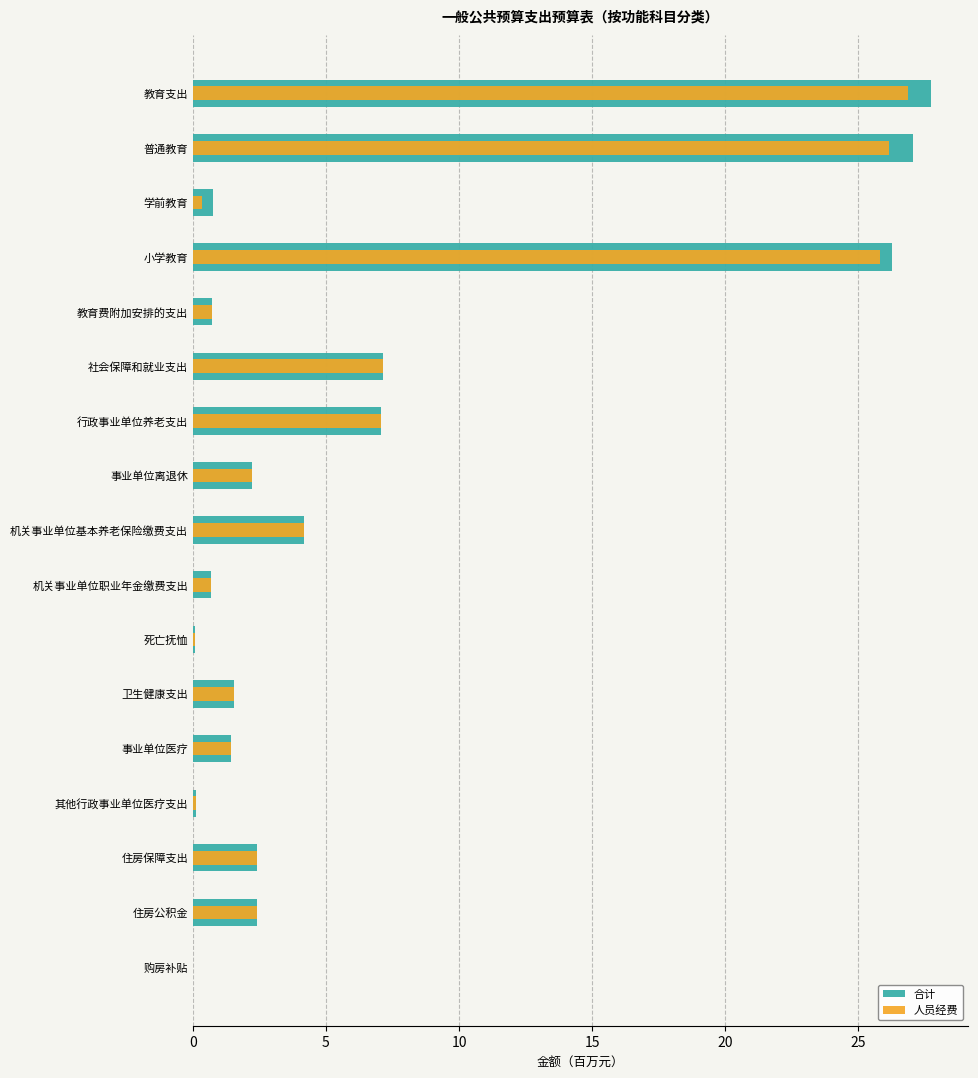

List the series in order of their overall mean, highest first.

合计, 人员经费